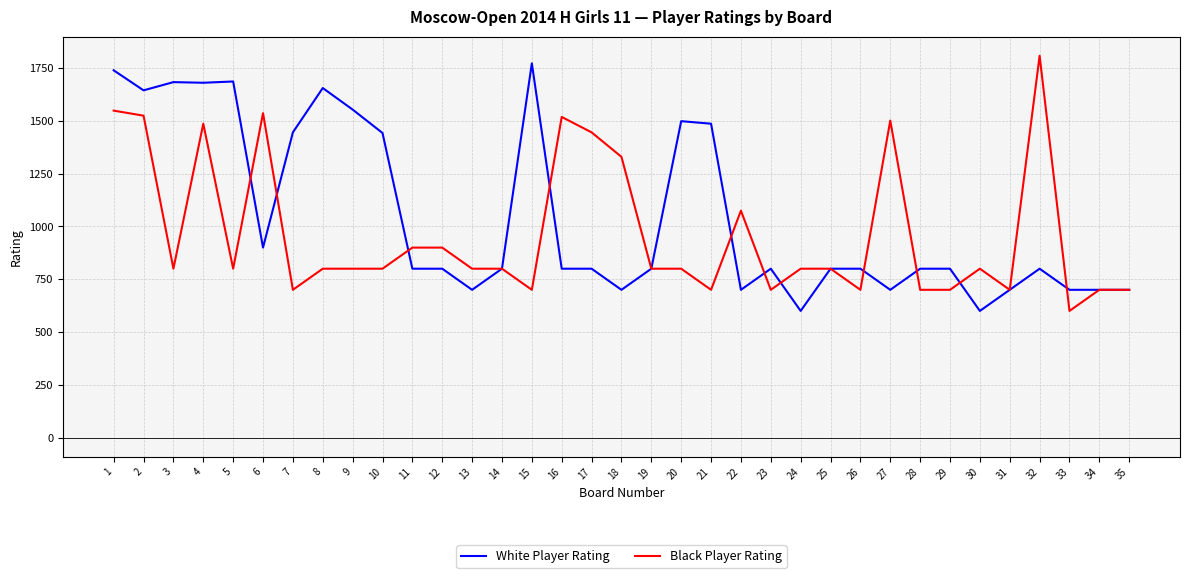

Rank the series at 16 from highest to lowest value.

Black Player Rating, White Player Rating